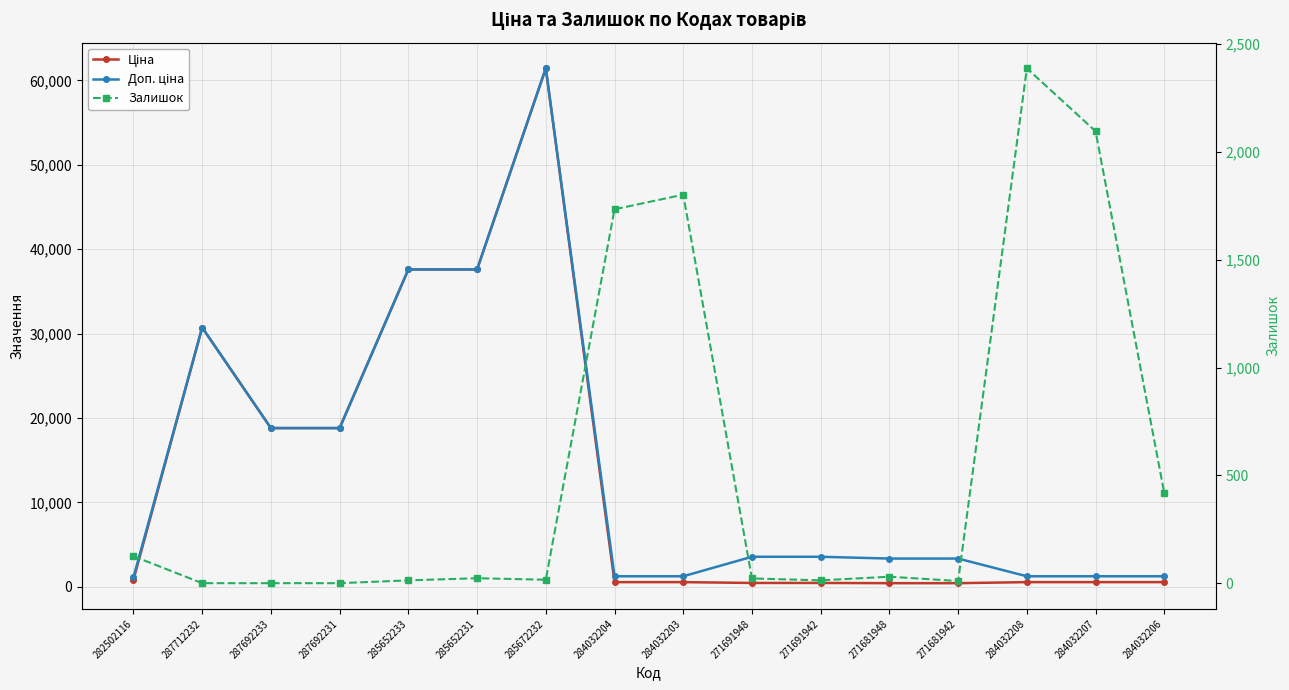

The value of Залишок at 287692231 is 0.0. True or false?

True